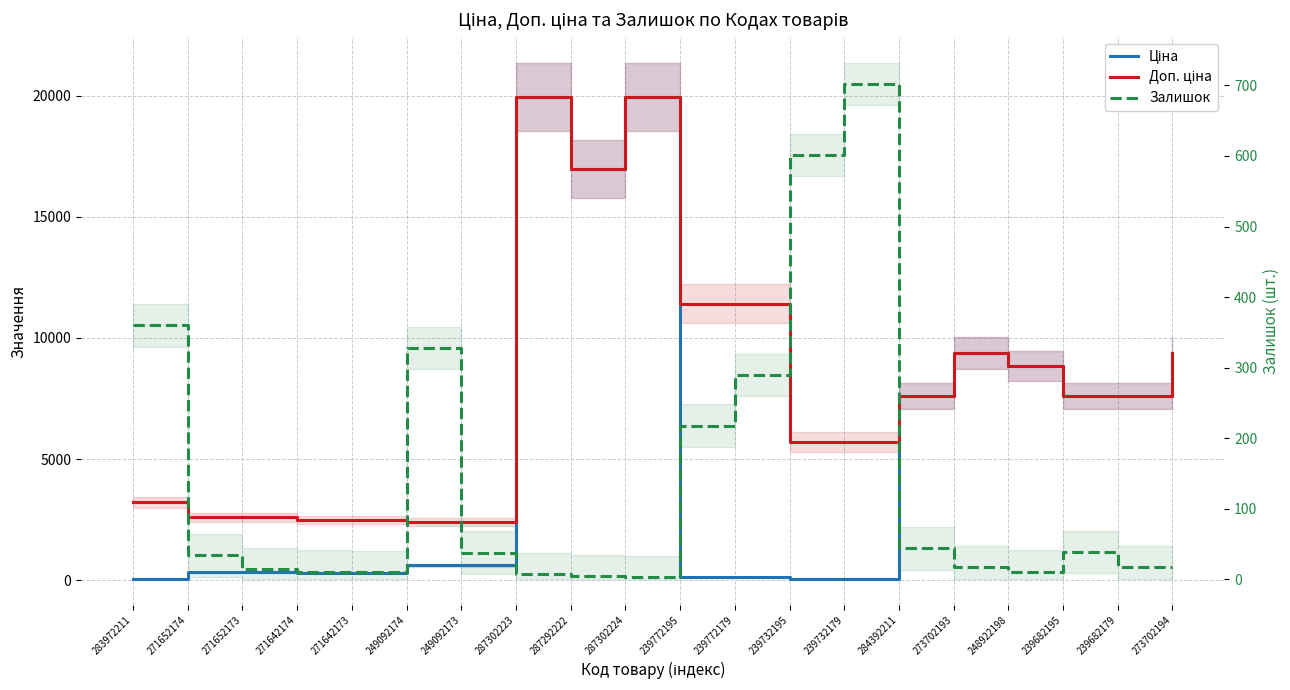

Is it true that Доп. ціна equals 2398.2 at 273702194?

False